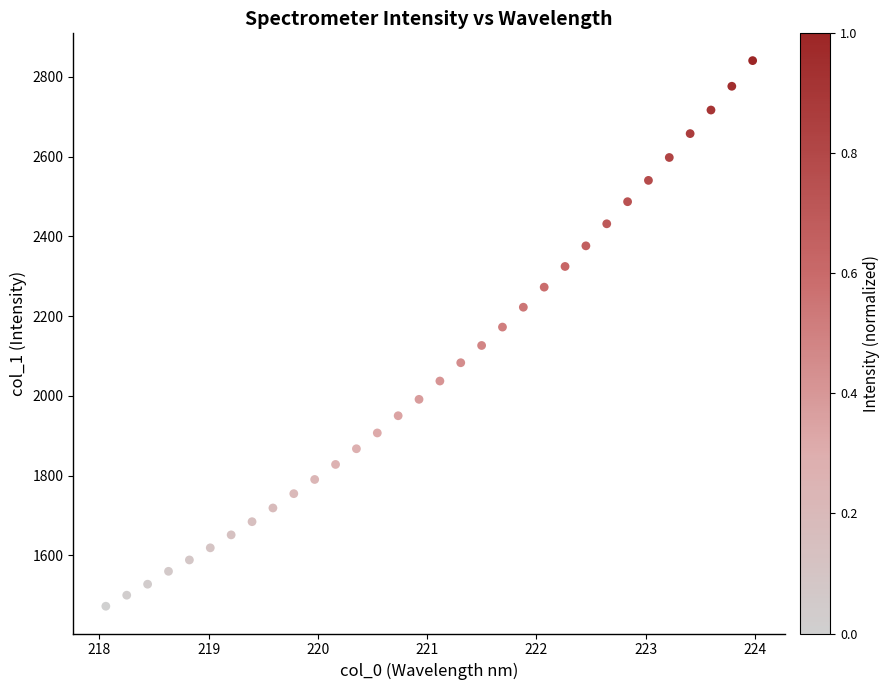

What is the range of Y values (max minus min)?

1368.1